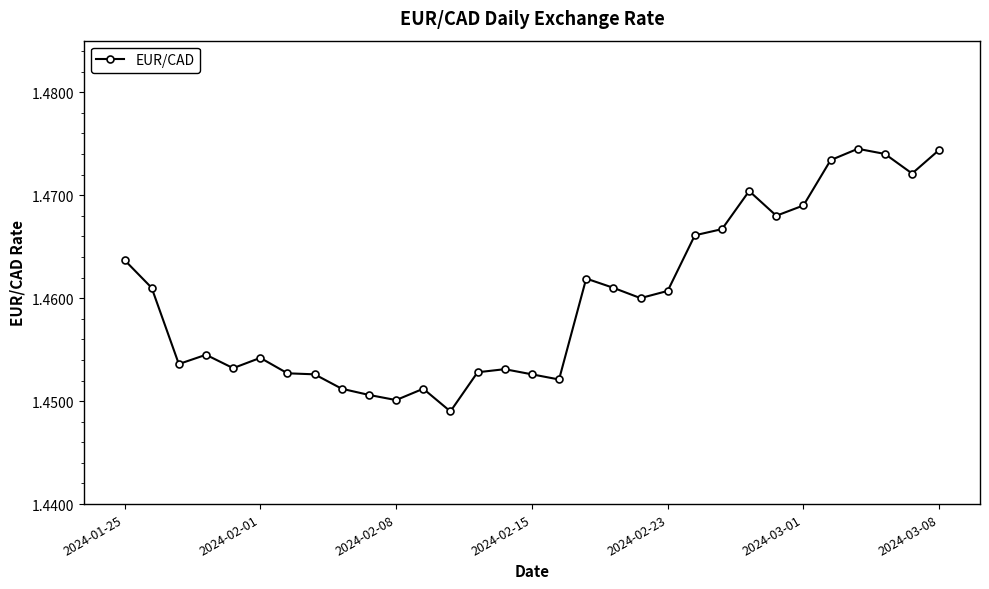

True or false: there are more than 1 points higher than both neighbors.

True